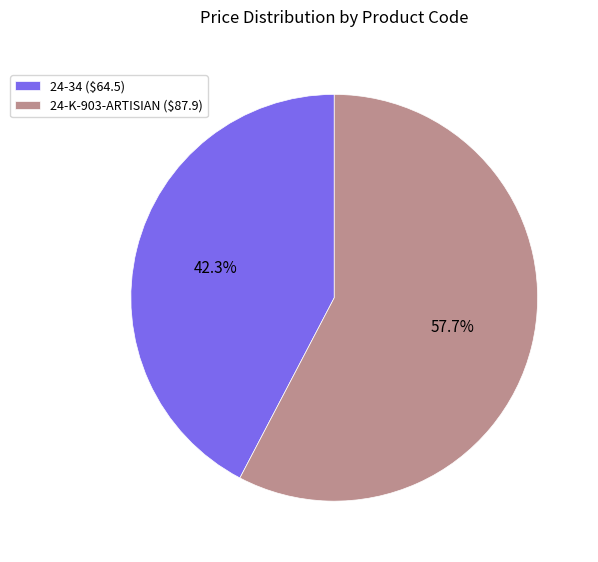

Which slice is the largest?

24-K-903-ARTISIAN